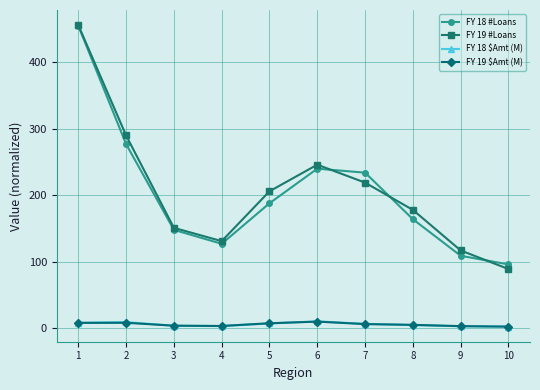

How many data points in FY 18 #Loans are less than 188?

5